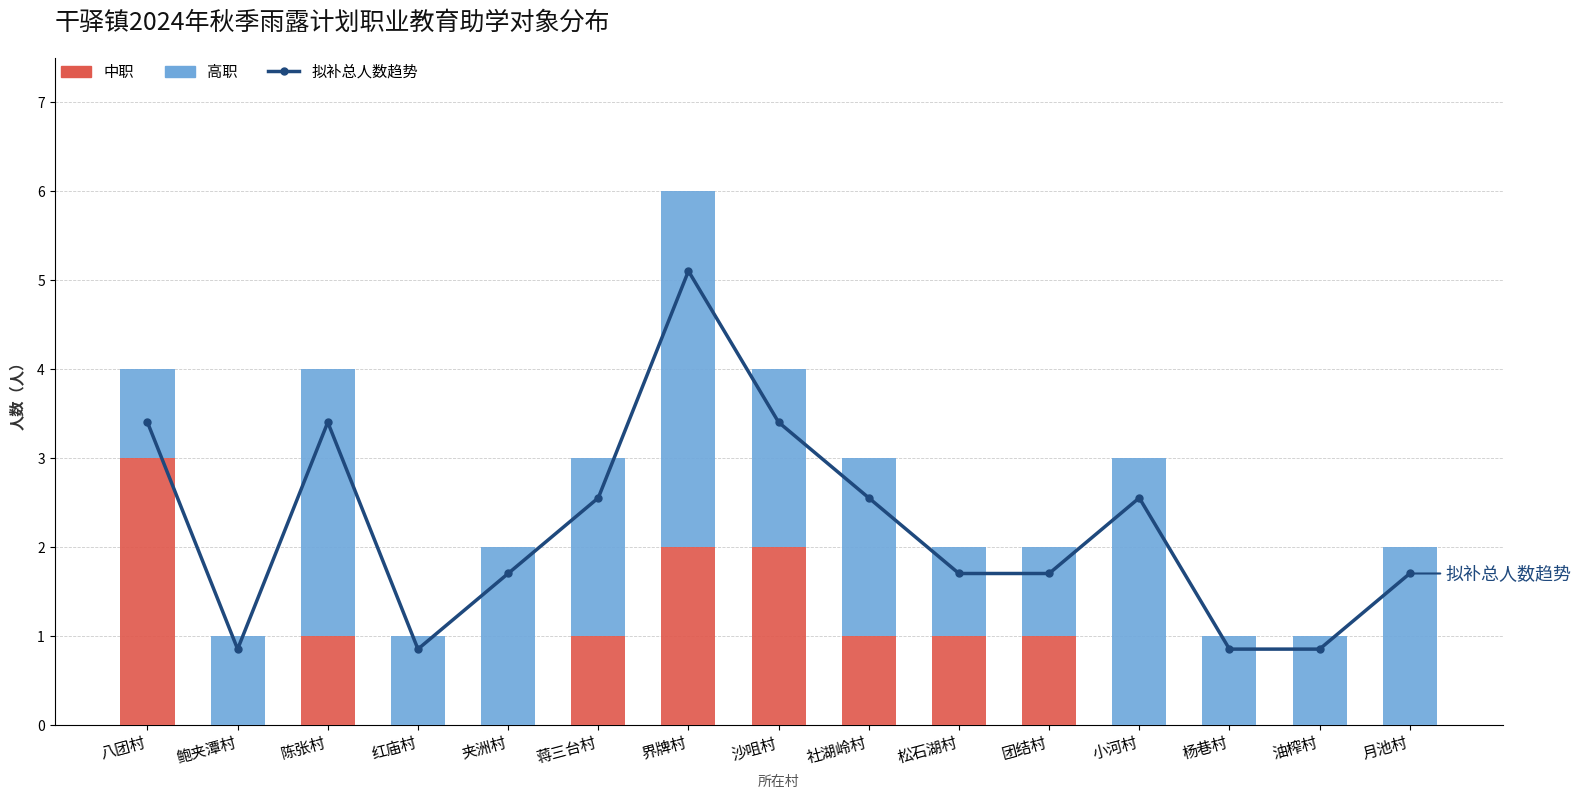

How many data points does each series have?

15